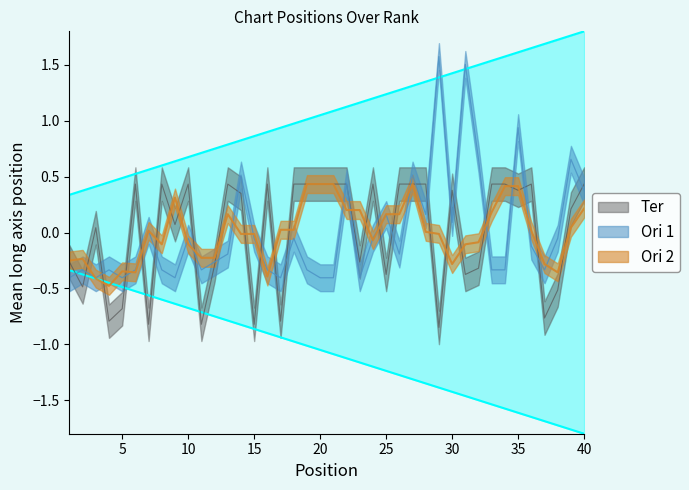

The value of Weeks on Chart at 32 is -0.5. True or false?

False